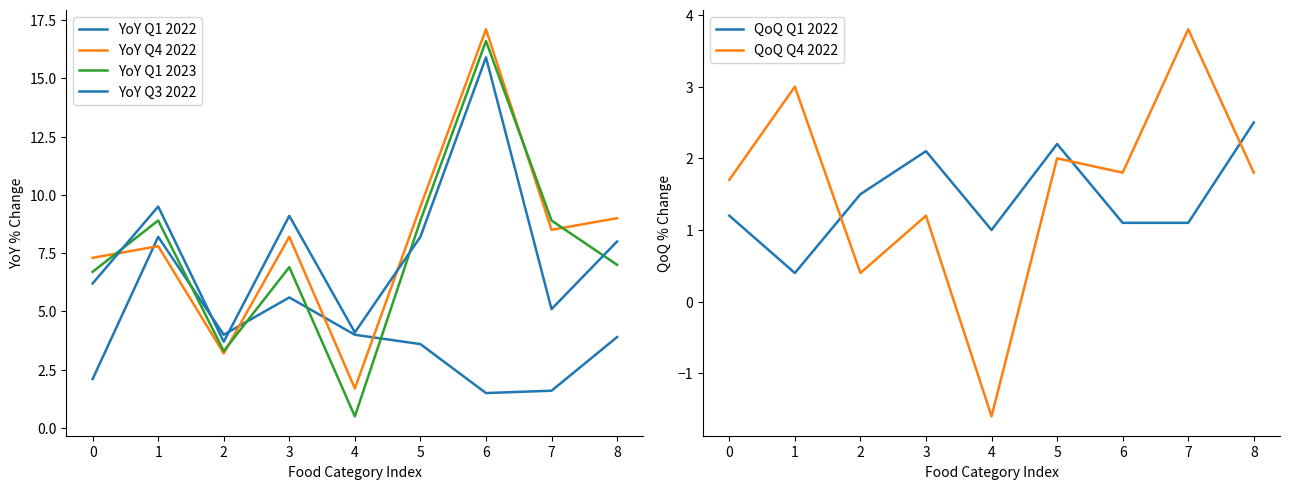

True or false: YoY Q1 2023 has a value of 3.2 at 8.

False